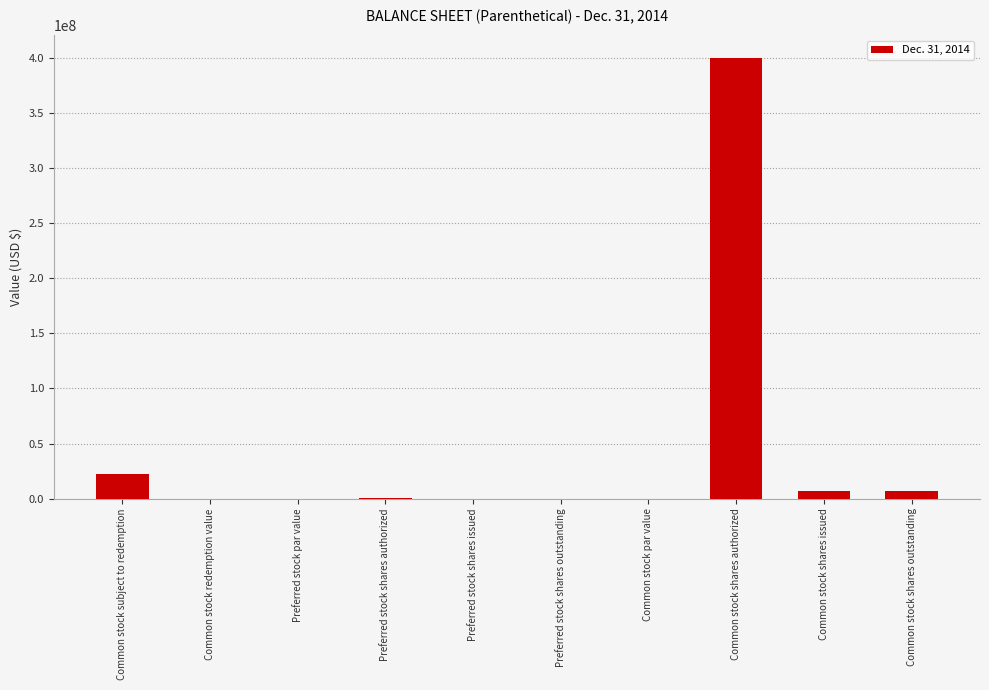

Does the chart contain stacked bars?

No